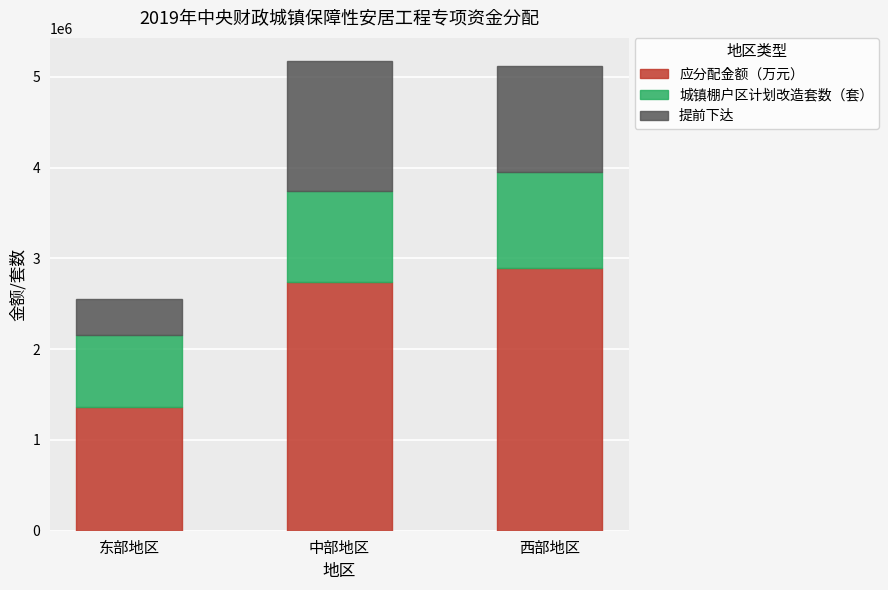

How many categories are shown in the chart?

3